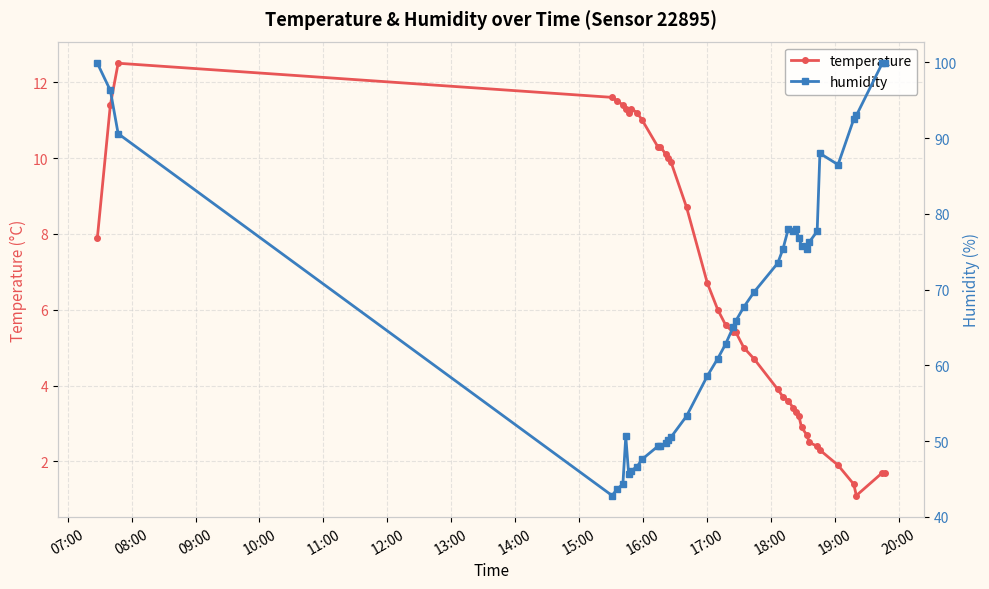

What is the value of the temperature point at the 21st from the left?

5.4